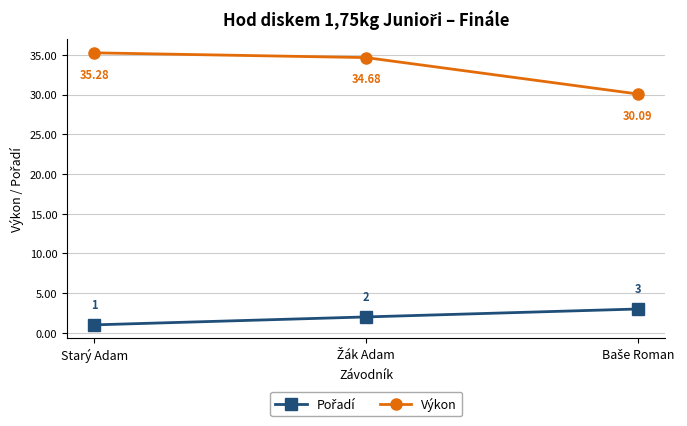

Is this an area chart (filled region under the line)?

No